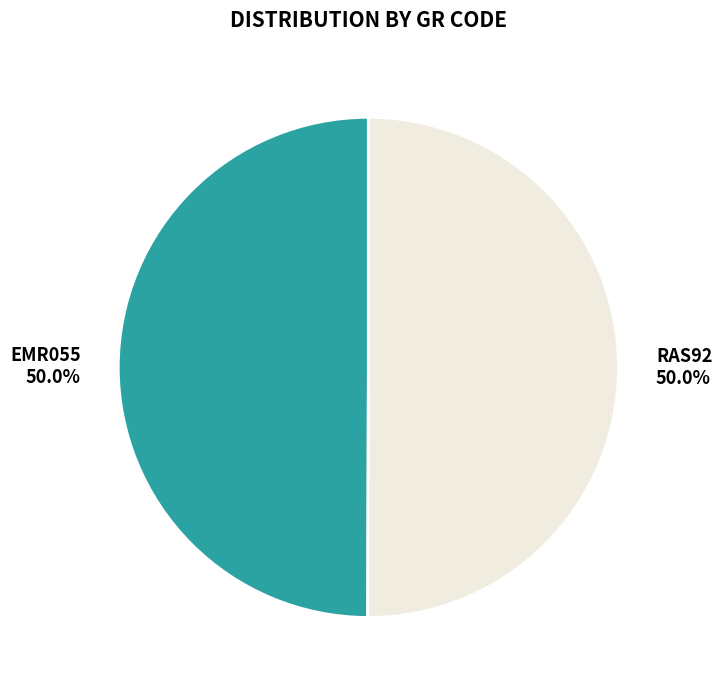

What is the smallest slice in the pie chart?

EMR055